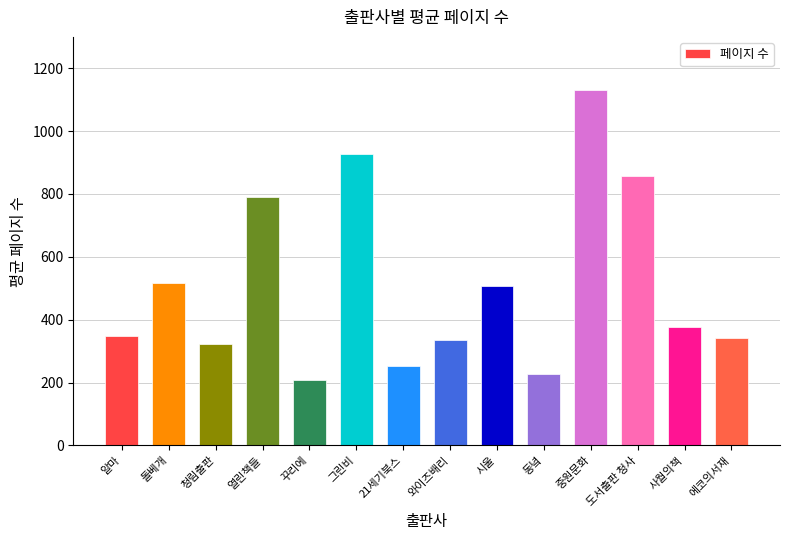

What is the difference between the maximum and second lowest values?

903